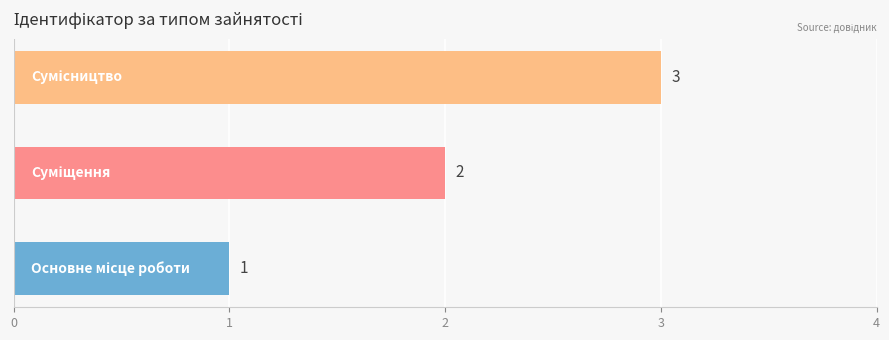

What is the sum of all values?

6